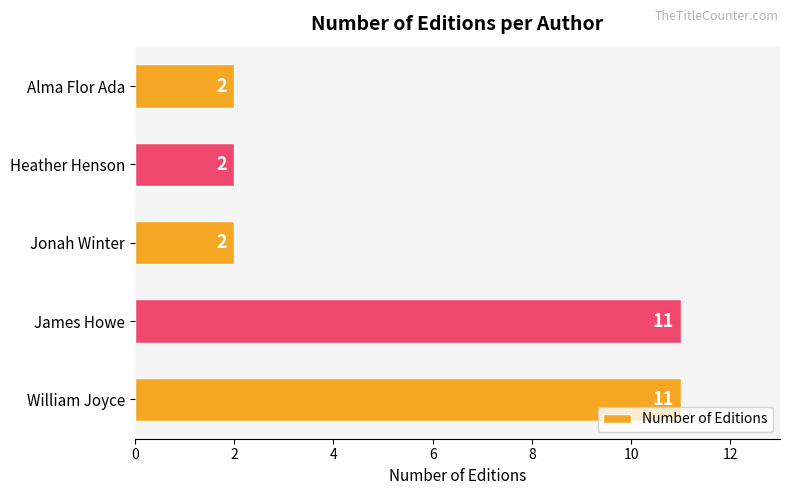

What value does the data have at James Howe?

11